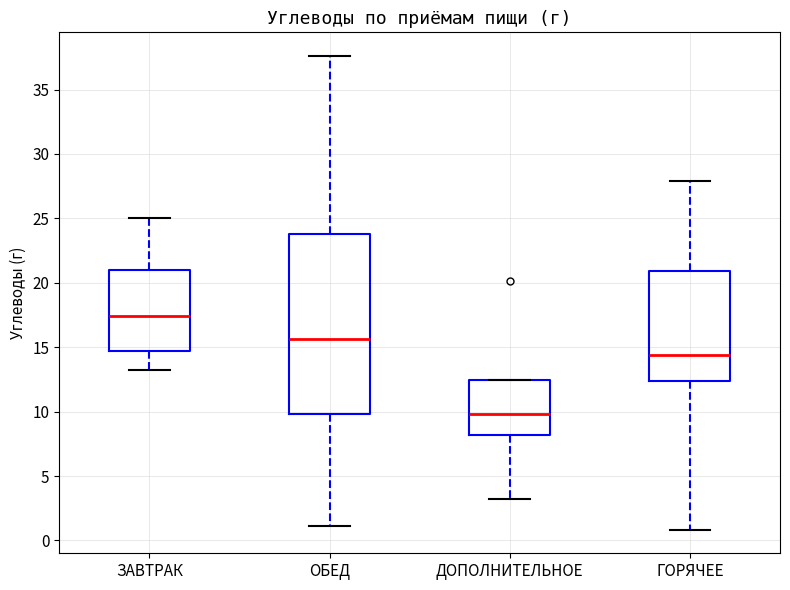

Which box's median line is the highest?

ЗАВТРАК